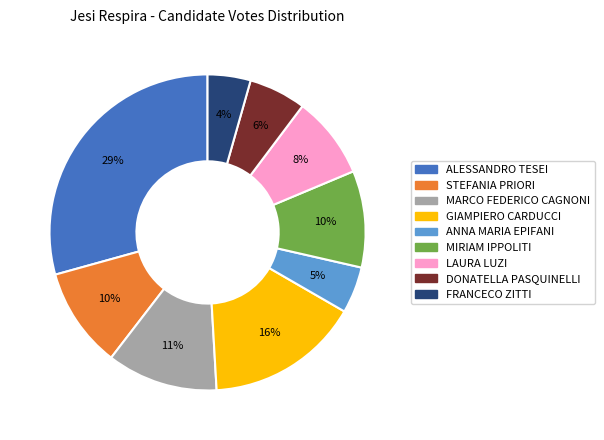

Is the sum of FRANCECO ZITTI and ALESSANDRO TESEI greater than half?

No